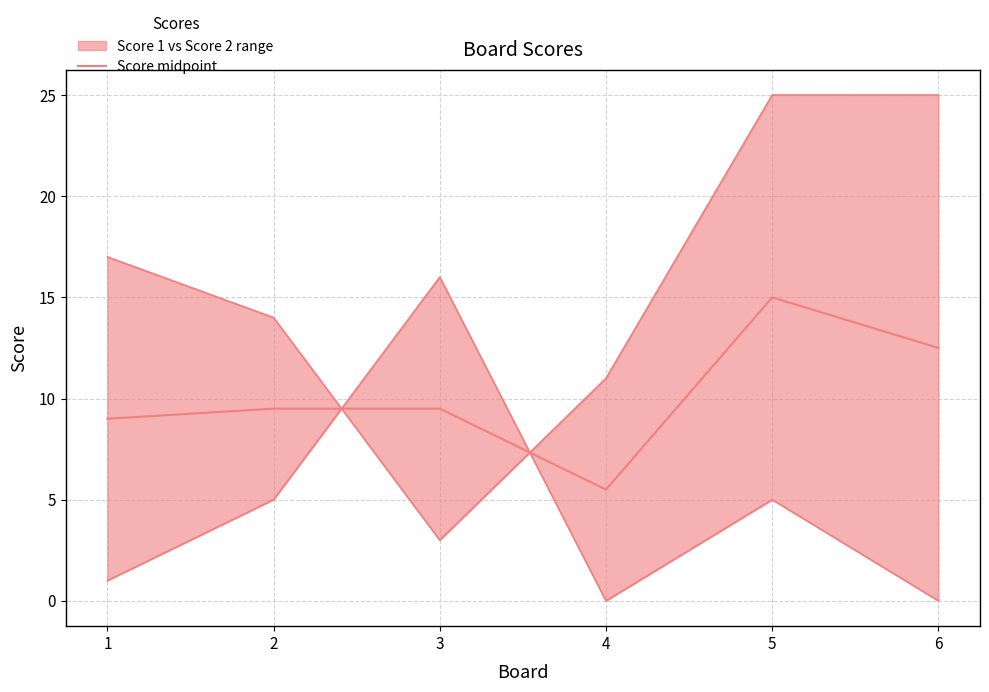

Reading left to right, what are all the values shown in this chart?

9.0	9.5	9.5	5.5	15.0	12.5